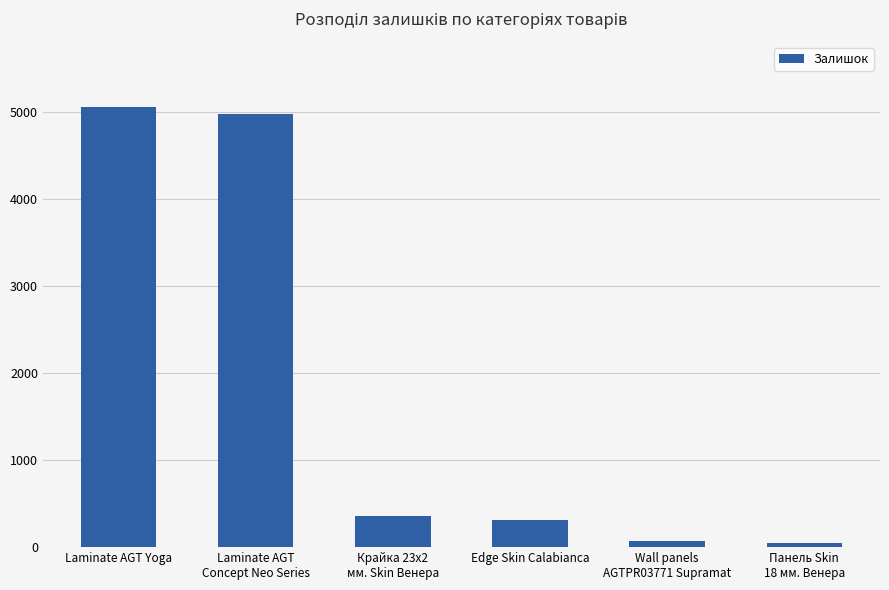

Read the value at Laminate AGT Yoga, to the nearest 10.

5050